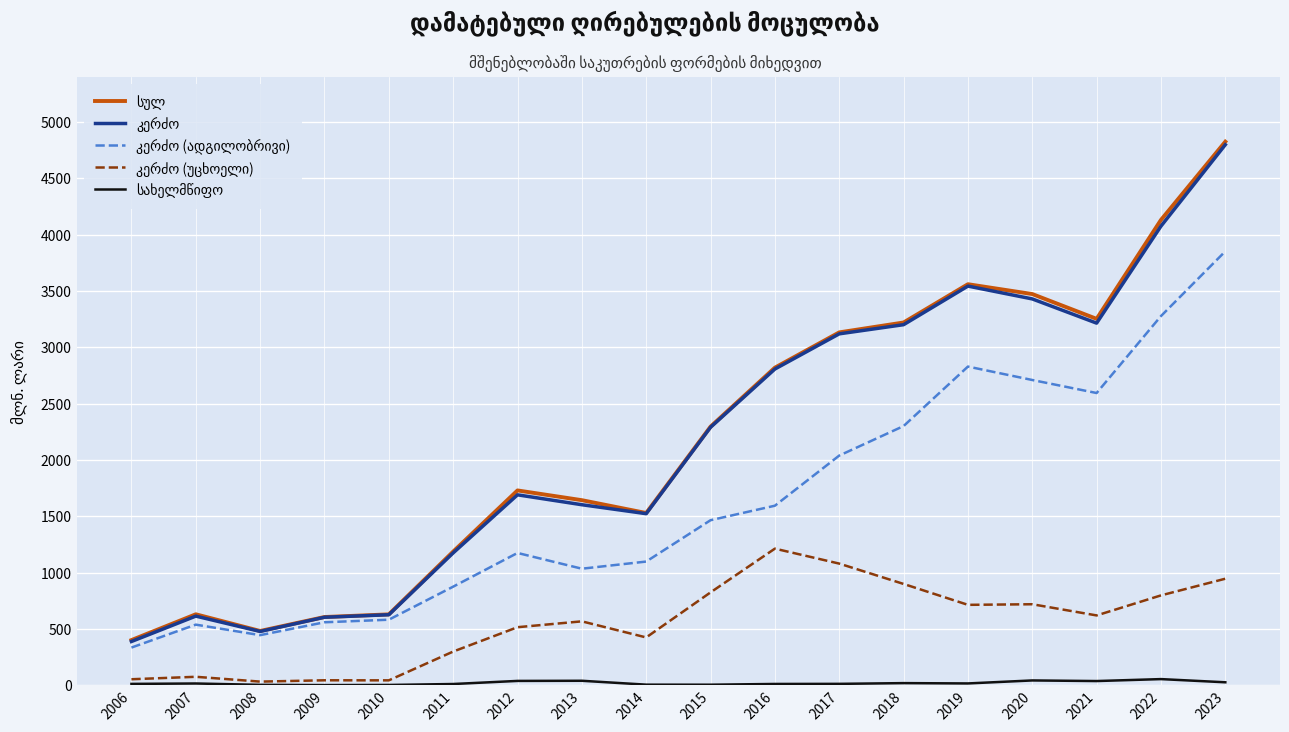

What is the maximum value shown in the chart?

4825.8